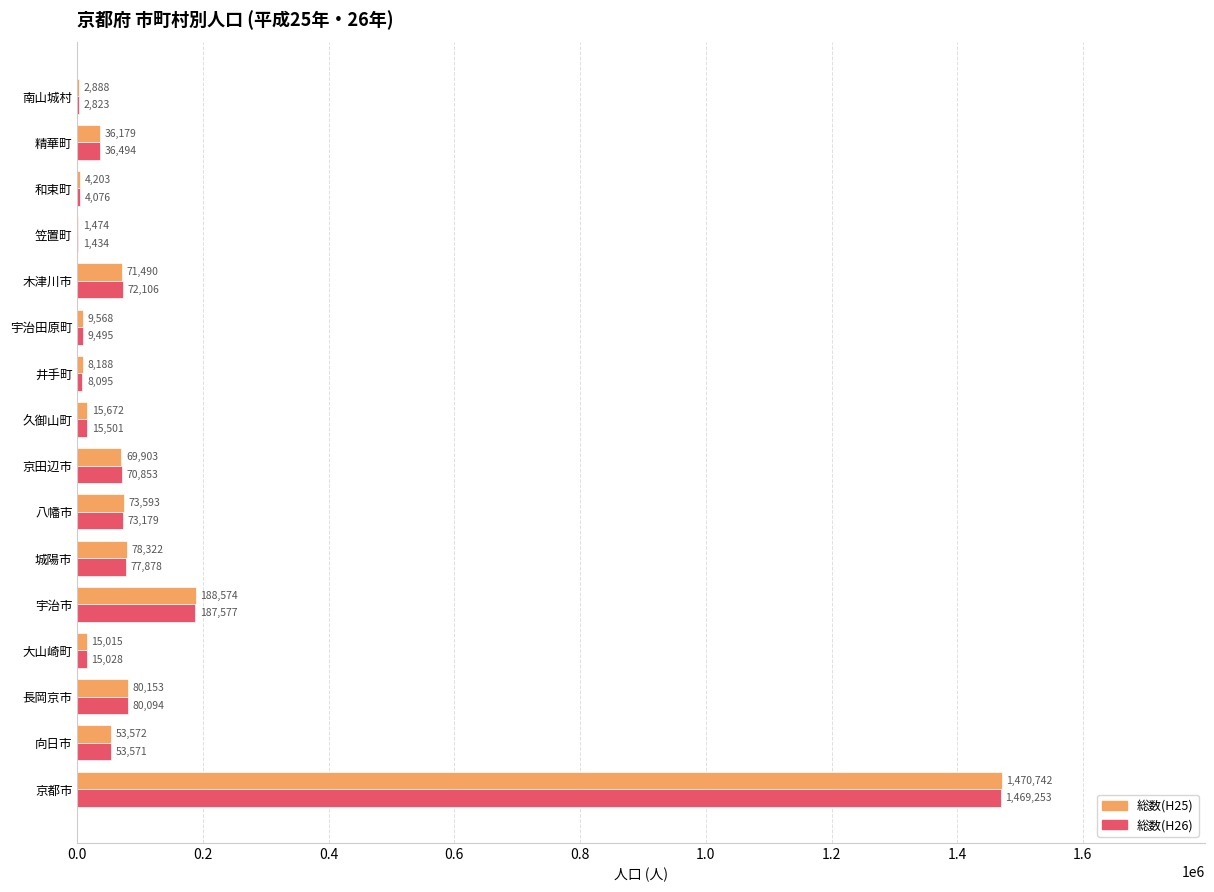

What is the average value of the 総数(H25) series?

136221